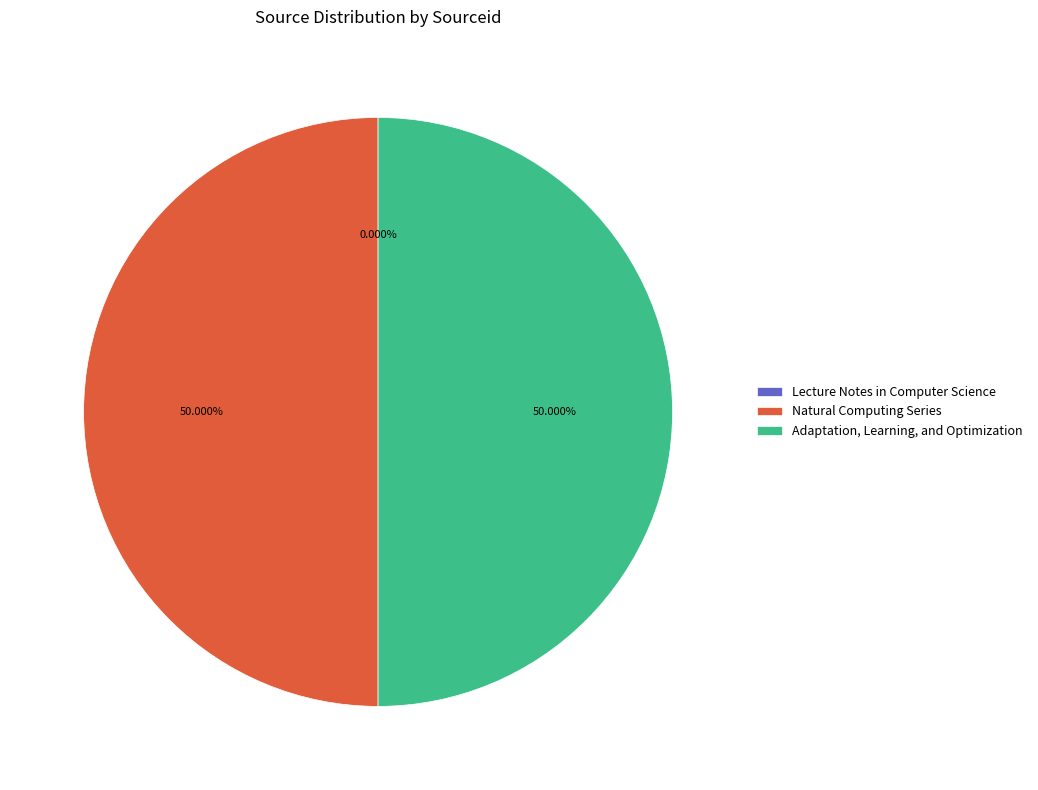

To the nearest percent, what is the difference between the largest and smallest slice percentages?

50%